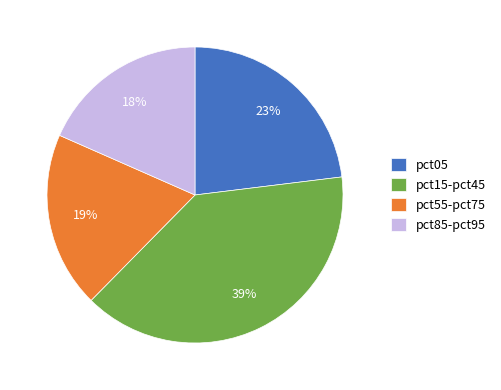

Which category has the smallest portion of the pie?

pct85-pct95